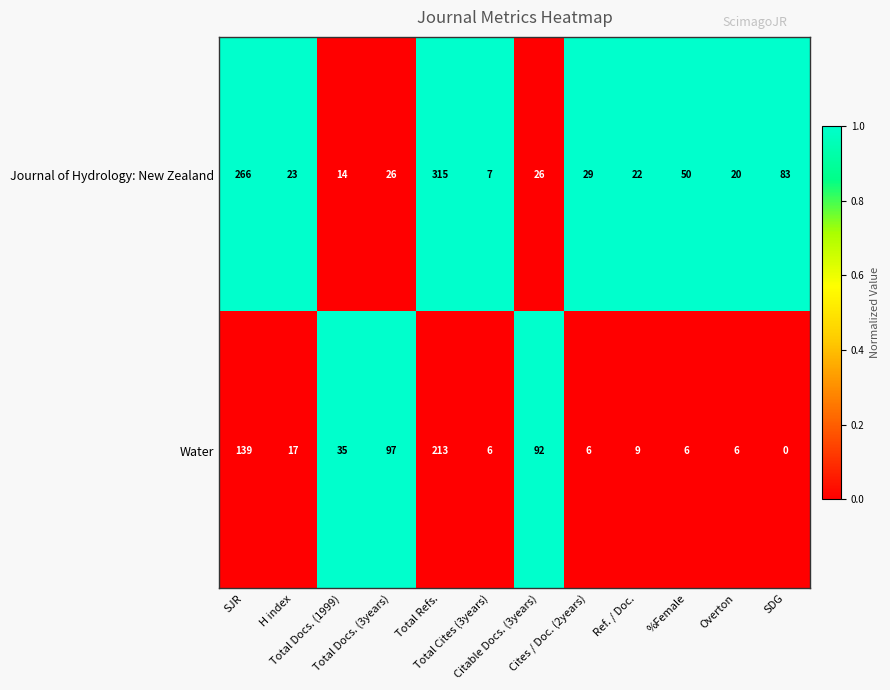

What is the lowest value of the Journal of Hydrology: New Zealand series?

7